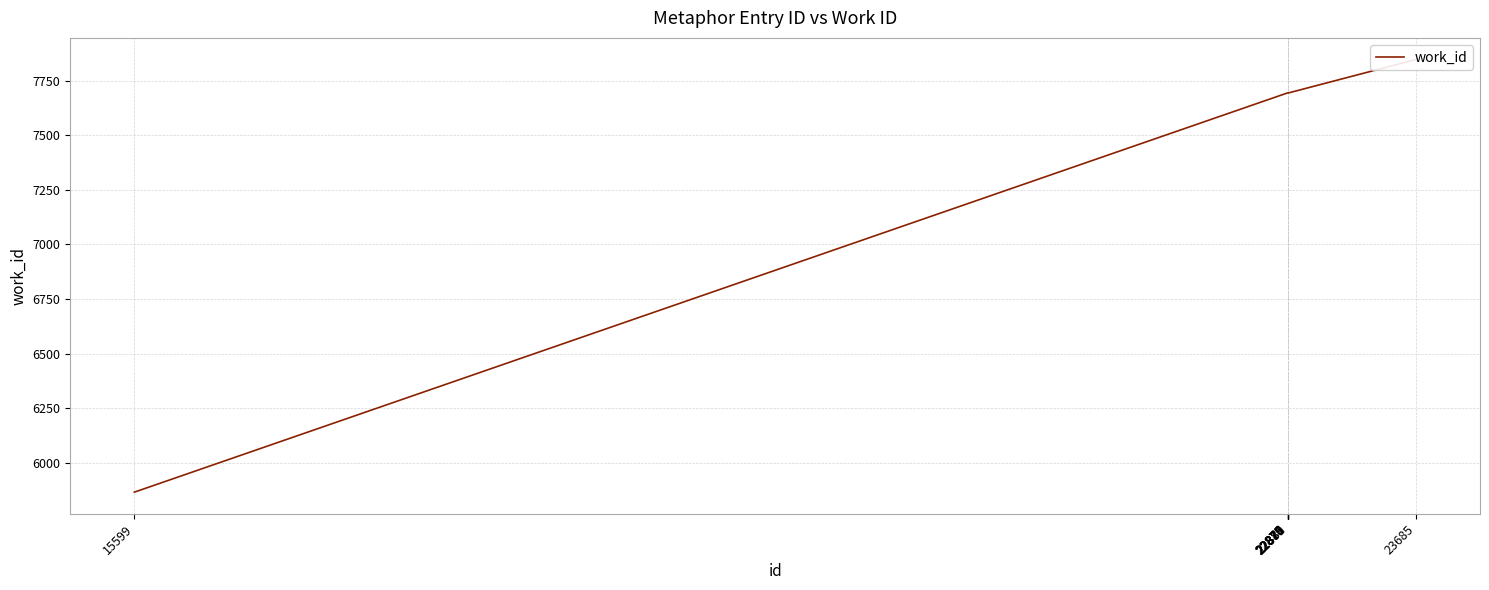

List the labels in order of value, smallest first.

15599, 22875, 22876, 22877, 22878, 22879, 22880, 22881, 23685